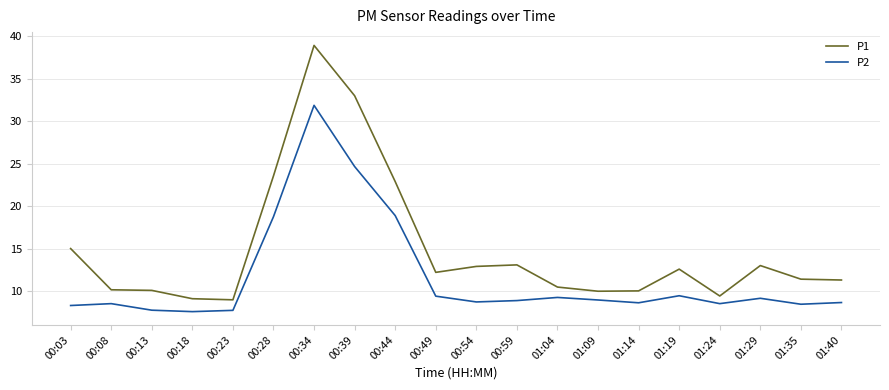

True or false: P1 and P2 intersect in this chart.

False